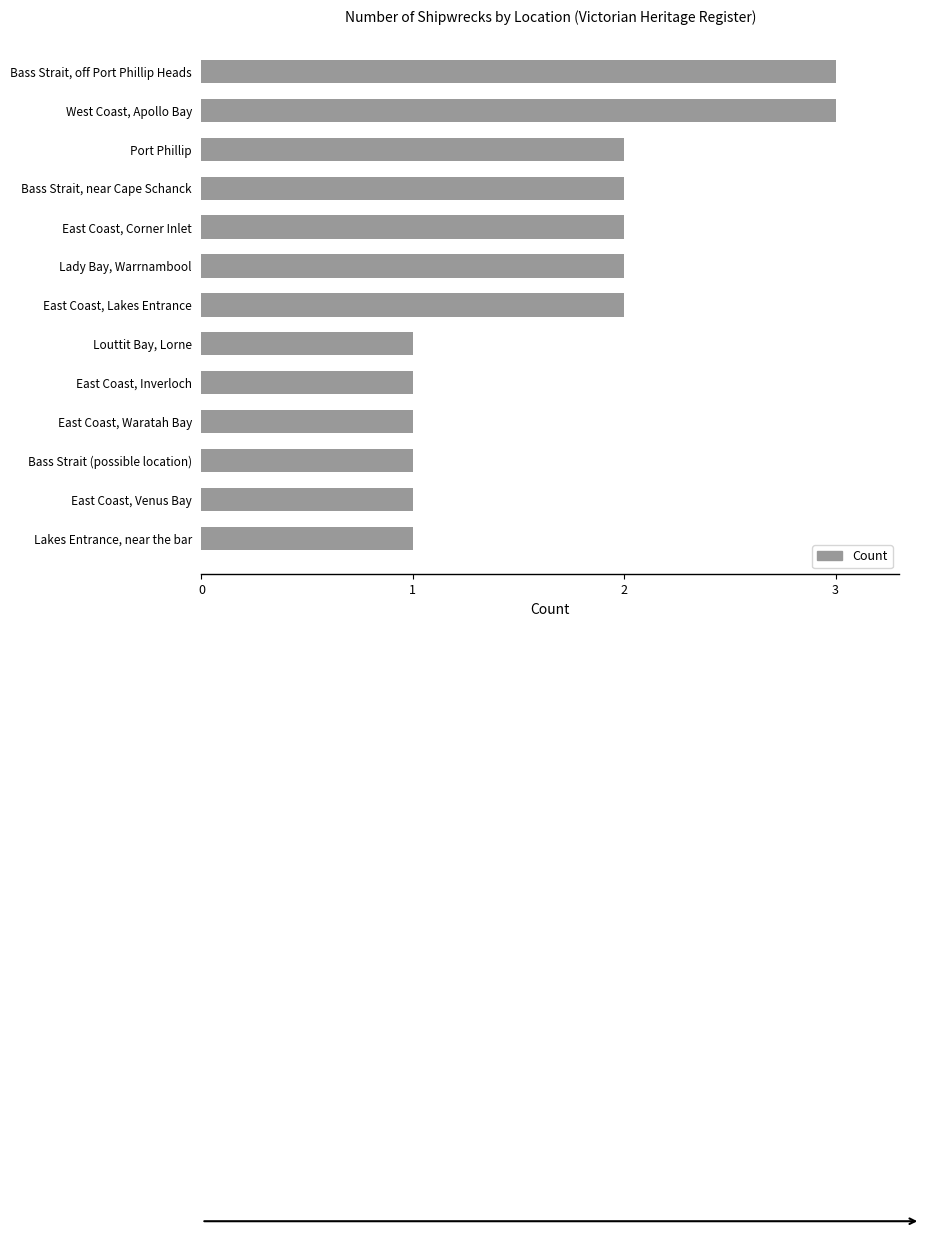

Is it true that the value at West Coast, Apollo Bay is 2?

False